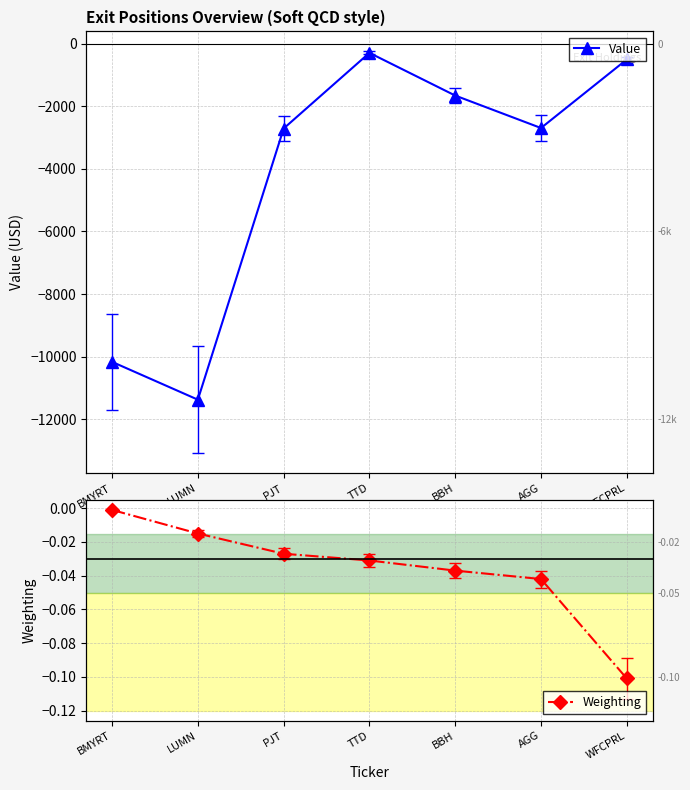

Read the Value value at PJT.

-2712.0